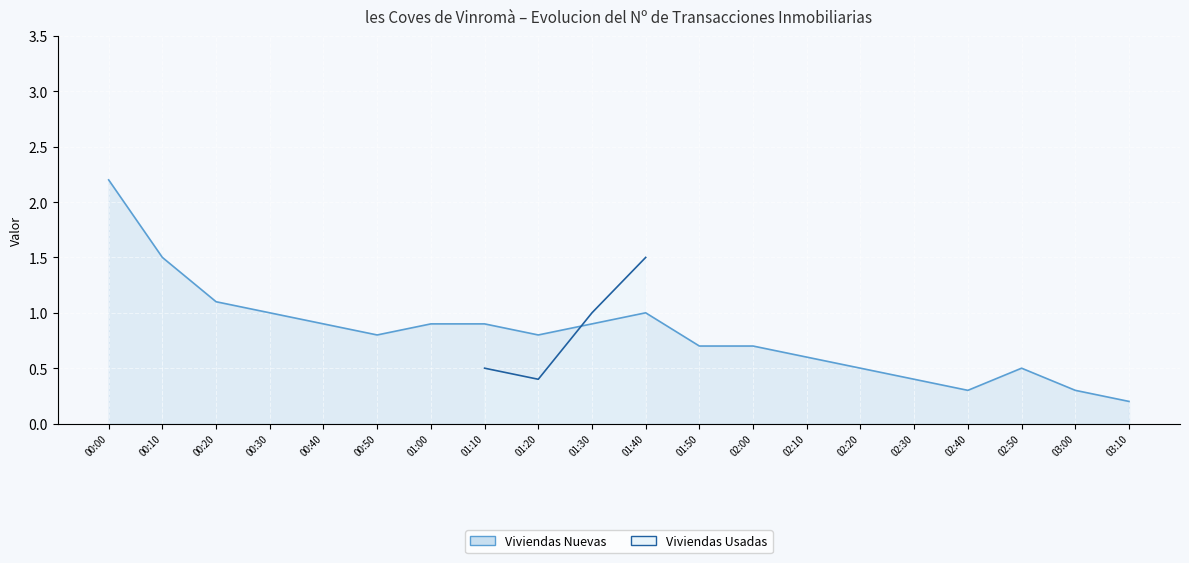

What is the total value across all series at 01:20?

1.2